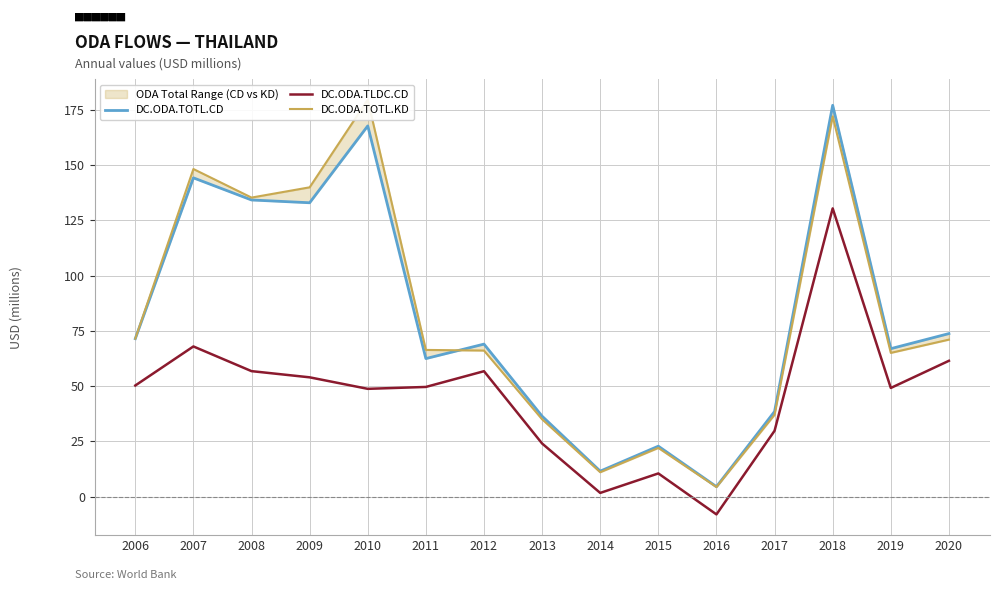

Rank the categories by DC.ODA.TLDC.CD value from highest to lowest.

2018, 2007, 2020, 2008, 2012, 2009, 2006, 2011, 2019, 2010, 2017, 2013, 2015, 2014, 2016